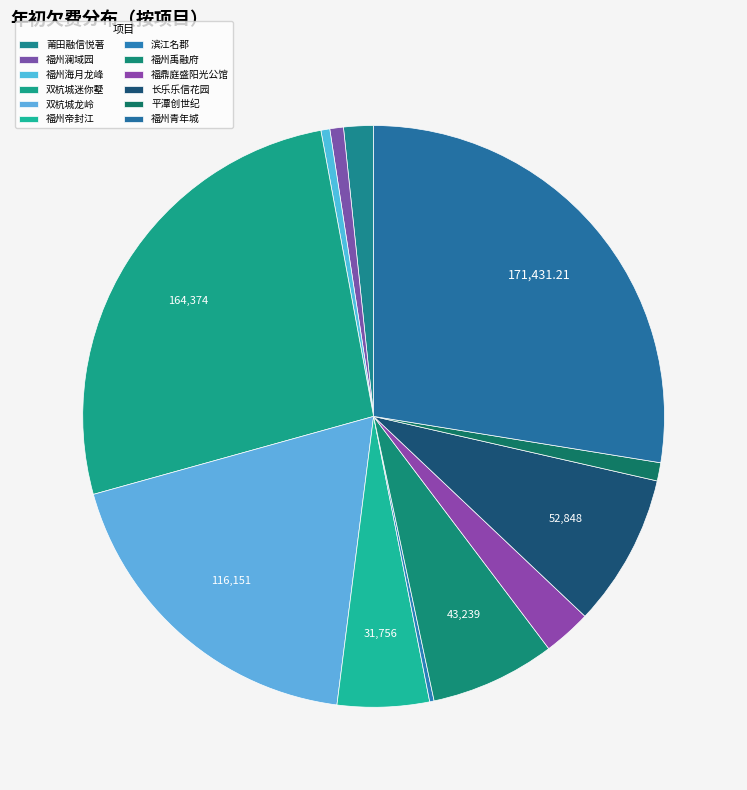

What is the smallest slice in the pie chart?

滨江名郡